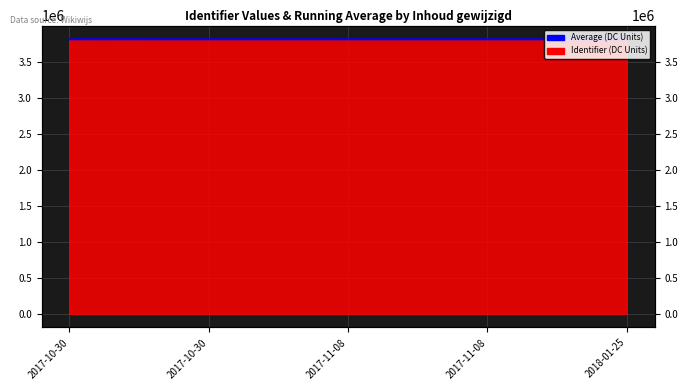

What is the difference between the maximum and minimum values?

444